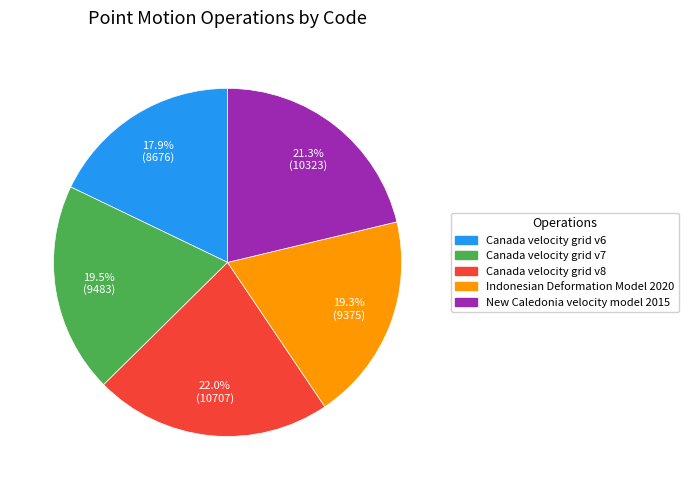

To the nearest percent, what is the combined percentage of Canada velocity grid v8 and Indonesian Deformation Model 2020?

41%